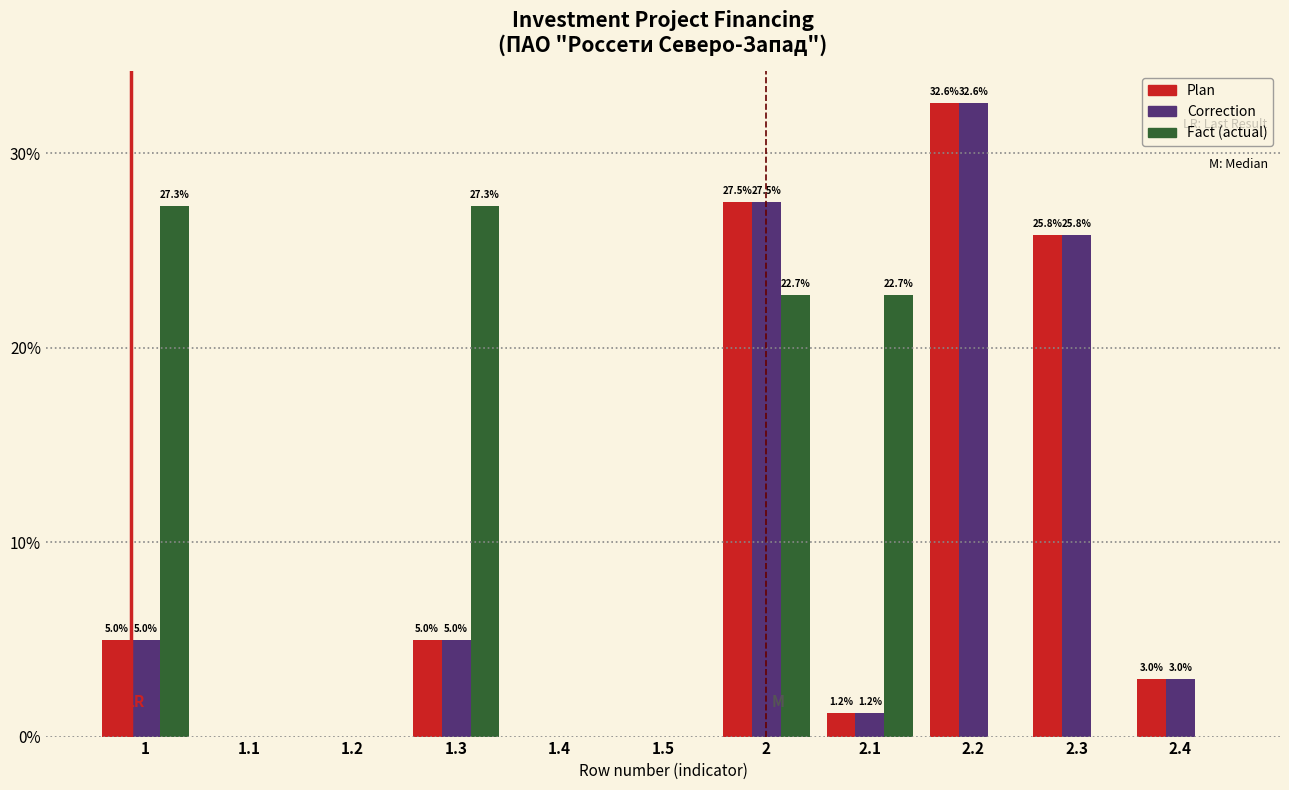

Reading left to right, list all the values displayed in this chart.

Plan: 1=5.0	1.1=0.0	1.2=0.0	1.3=5.0	1.4=0.0	1.5=0.0	2=27.5	2.1=1.2	2.2=32.6	2.3=25.8	2.4=3.0
Correction: 1=5.0	1.1=0.0	1.2=0.0	1.3=5.0	1.4=0.0	1.5=0.0	2=27.5	2.1=1.2	2.2=32.6	2.3=25.8	2.4=3.0
Fact (actual): 1=27.3	1.1=0.0	1.2=0.0	1.3=27.3	1.4=0.0	1.5=0.0	2=22.7	2.1=22.7	2.2=0.0	2.3=0.0	2.4=0.0